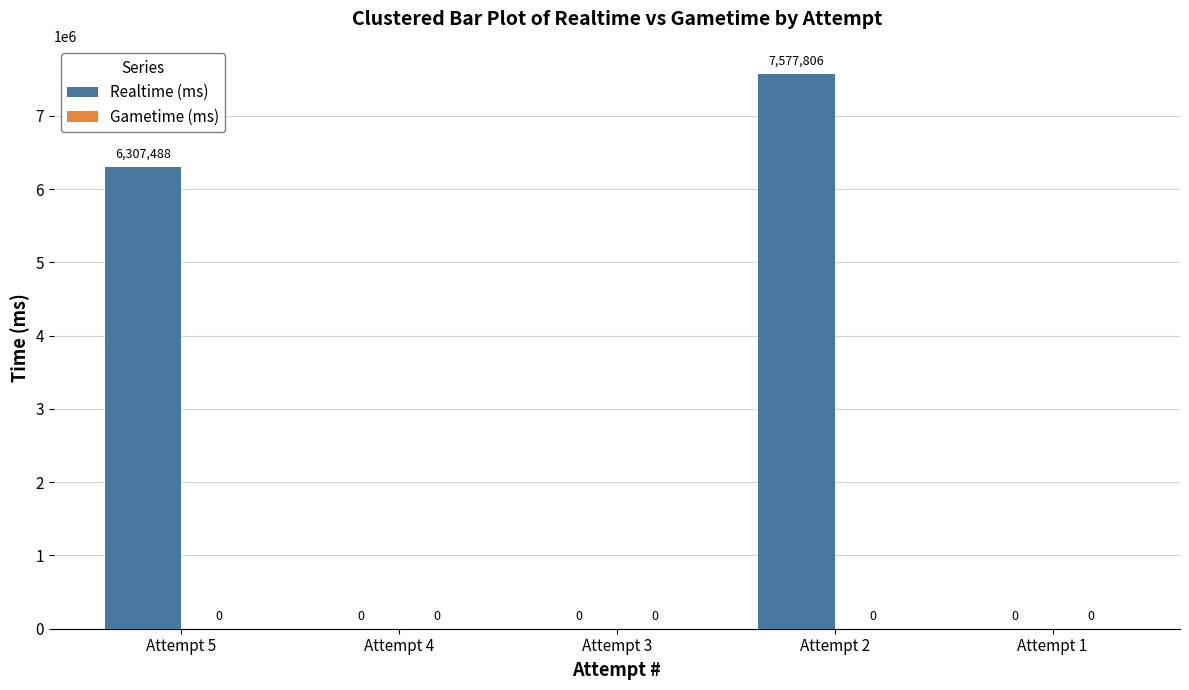

What is the maximum value shown in the chart?

7577806